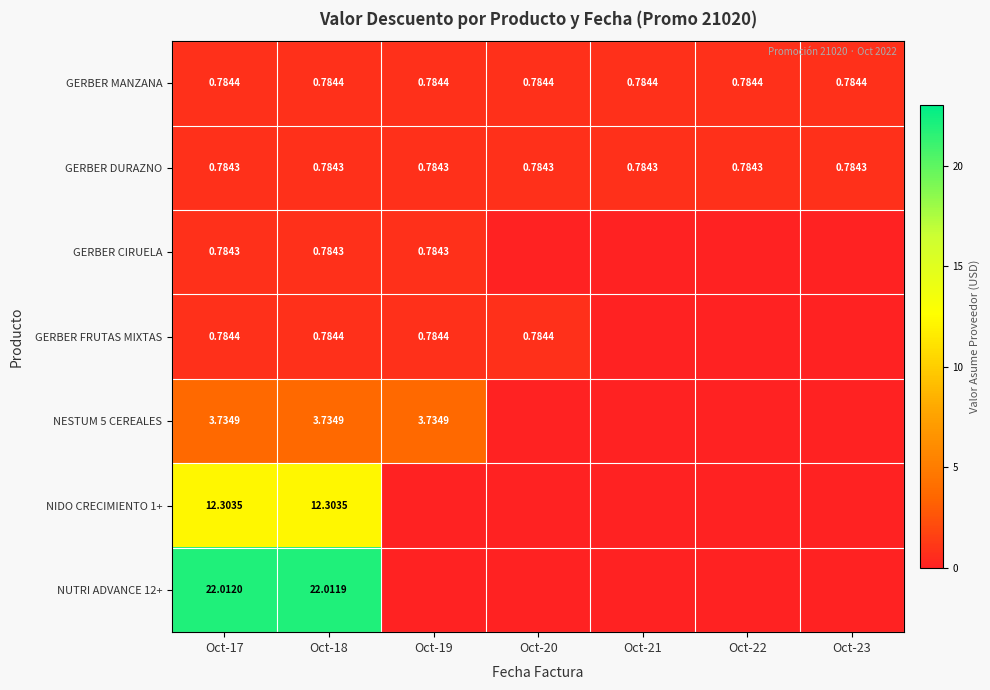

Is the value of NIDO CRECIMIENTO 1+ at Oct-18 greater than the value of GERBER DURAZNO at Oct-23?

Yes